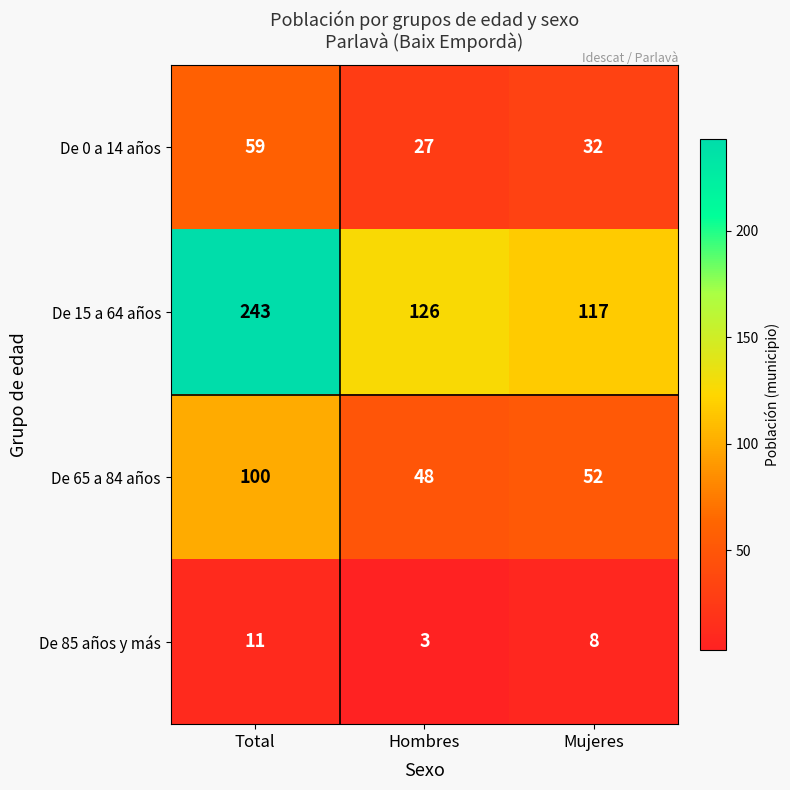

Reading right to left, extract all data points from this chart.

De 0 a 14 años: Mujeres=32	Hombres=27	Total=59
De 15 a 64 años: Mujeres=117	Hombres=126	Total=243
De 65 a 84 años: Mujeres=52	Hombres=48	Total=100
De 85 años y más: Mujeres=8	Hombres=3	Total=11